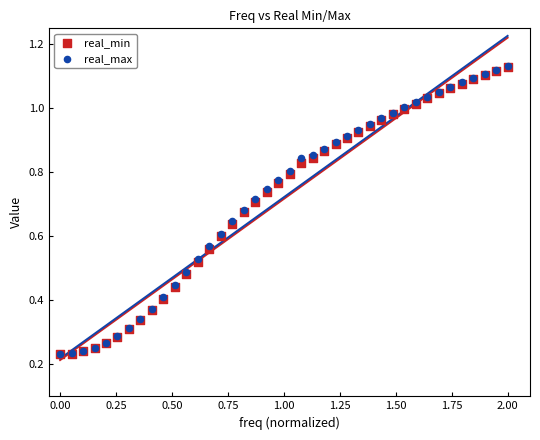

What are all the series names shown in the legend?

real_min, real_max